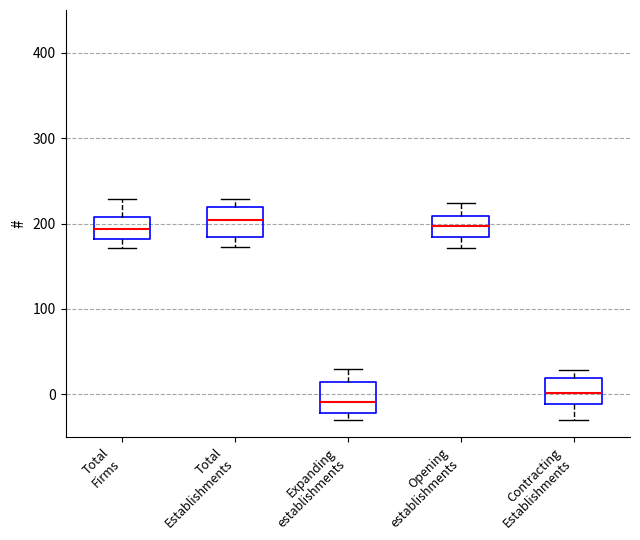

Where does the median line of the box for Total Firms sit on the y-axis? The values are not printed on the chart, so give them approximately, as read against the axis.

190